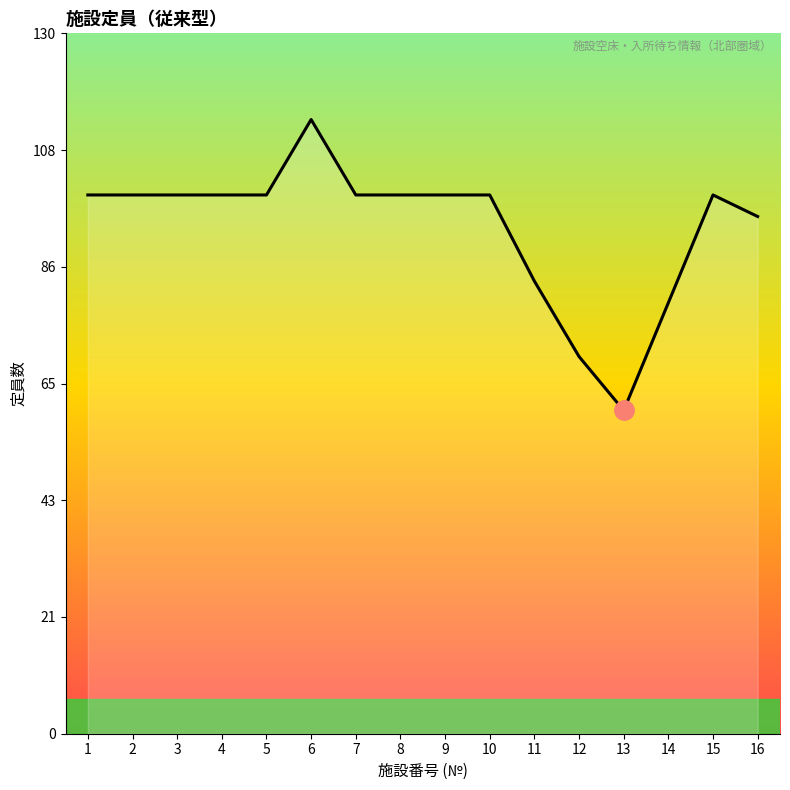

Reading right to left, transcribe all the data shown in this chart.

16=96	15=100	14=80	13=60	12=70	11=84	10=100	9=100	8=100	7=100	6=114	5=100	4=100	3=100	2=100	1=100